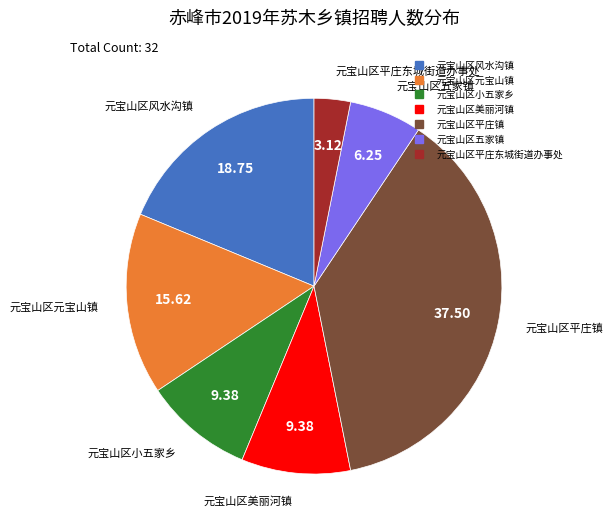

The 元宝山区风水沟镇 slice represents 31% of the pie. True or false?

False